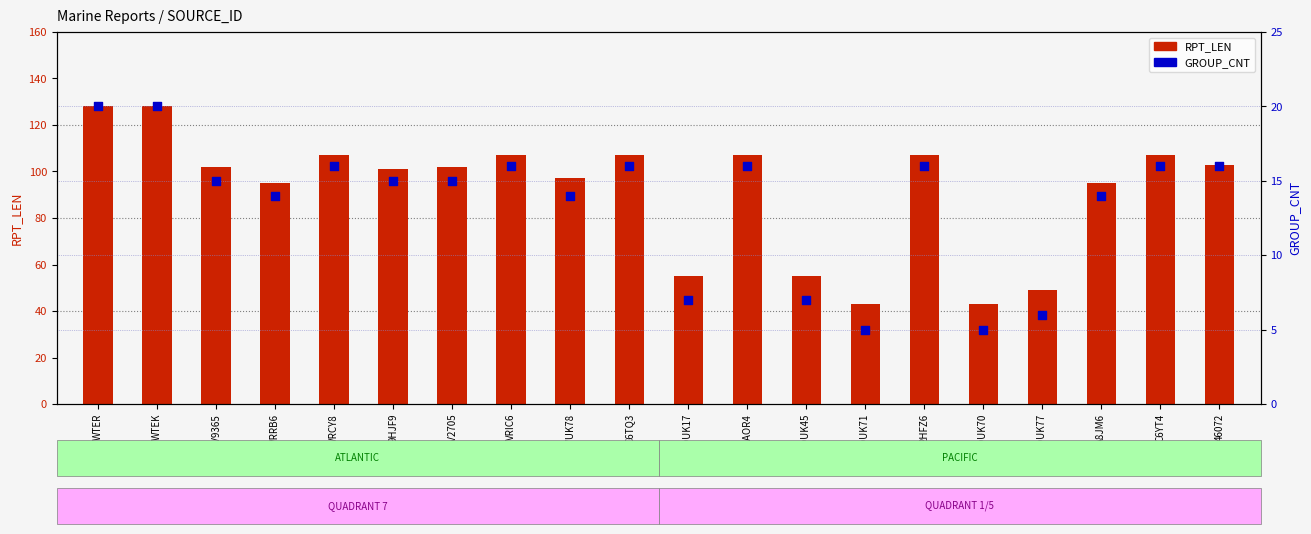

What are all the series names shown in the legend?

RPT_LEN, GROUP_CNT